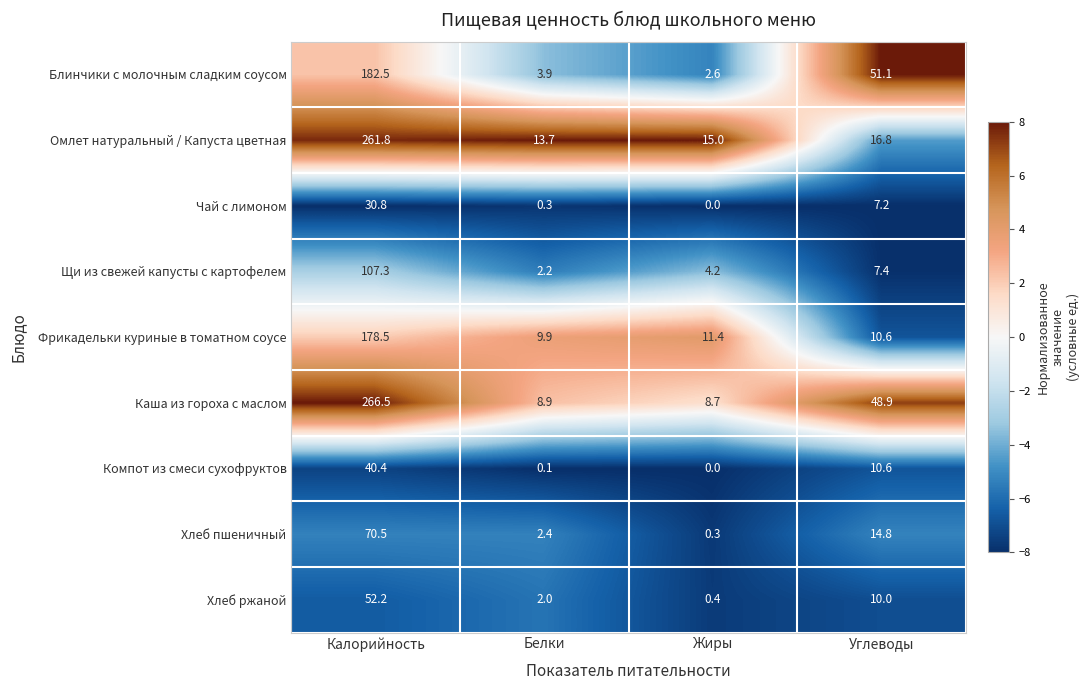

Which series has the widest spread of values?

Каша из гороха с маслом